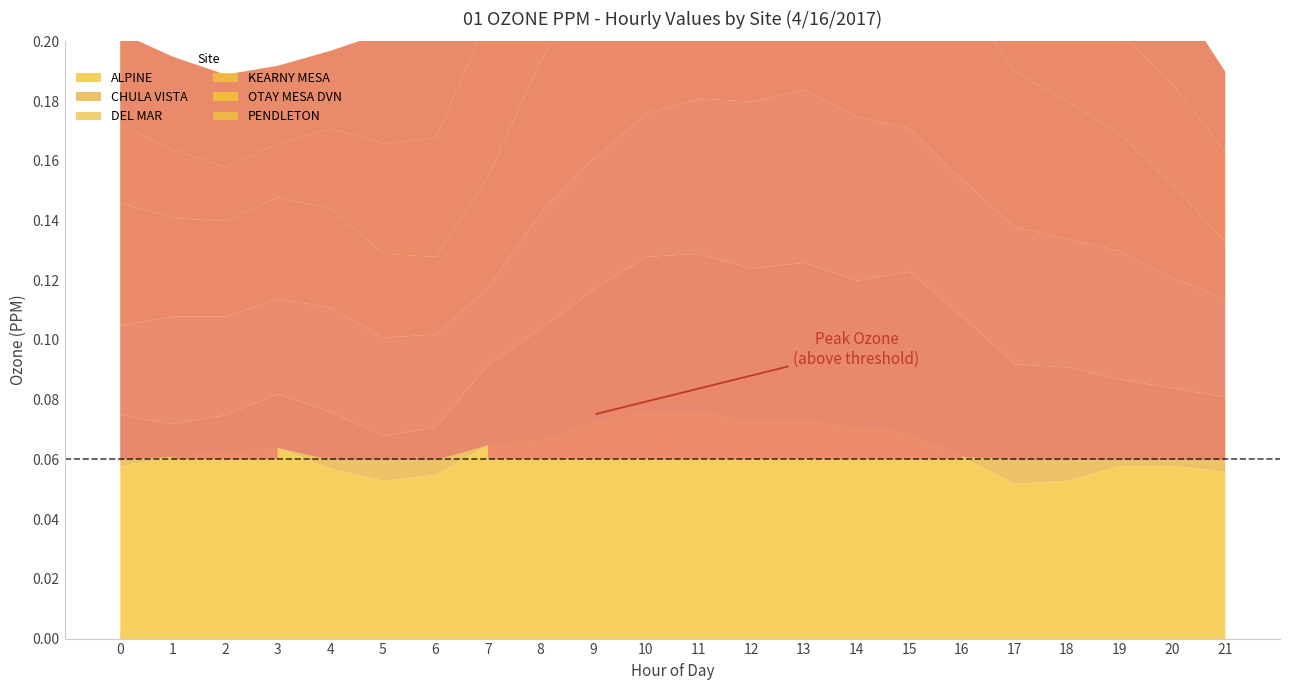

Between 11 and 8, which is larger?

11